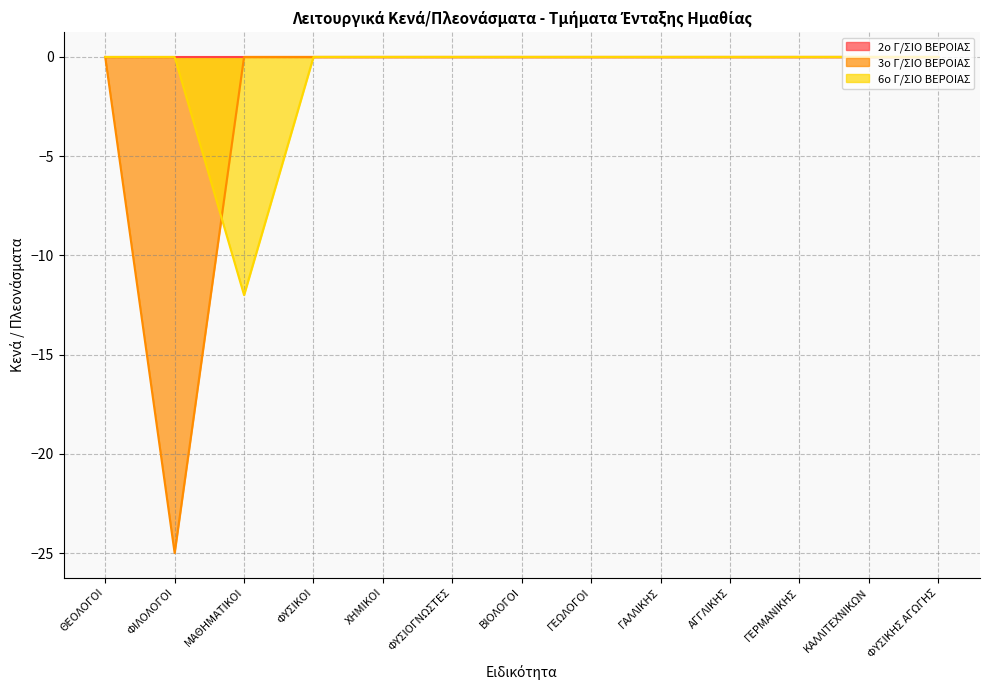

In 6ο Γ/ΣΙΟ ΒΕΡΟΙΑΣ, how many points are lower than both neighbors (excluding endpoints)?

1